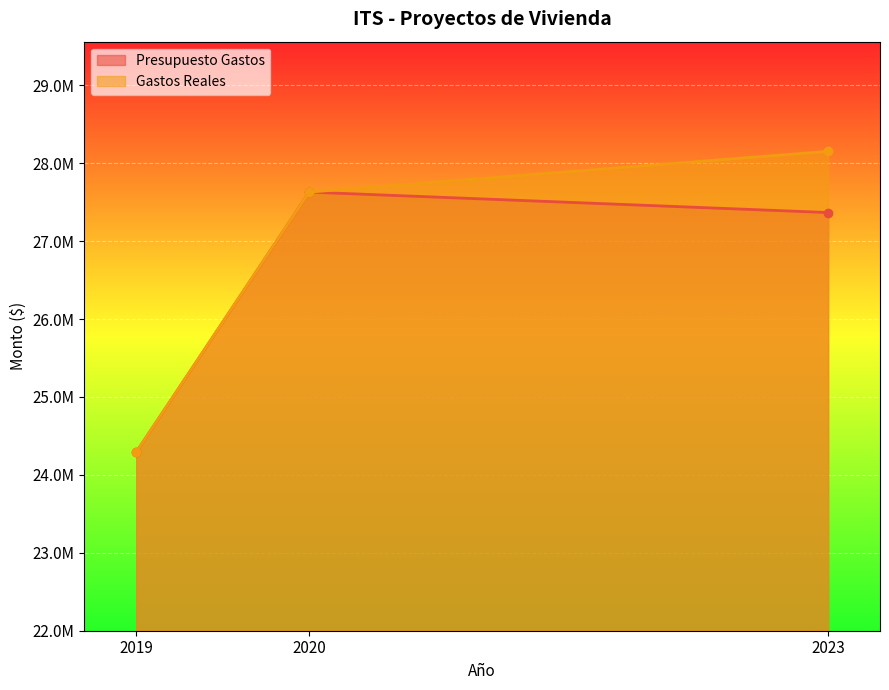

What is the sum of the Gastos Reales values at 2020 and 2023?

55780784.7